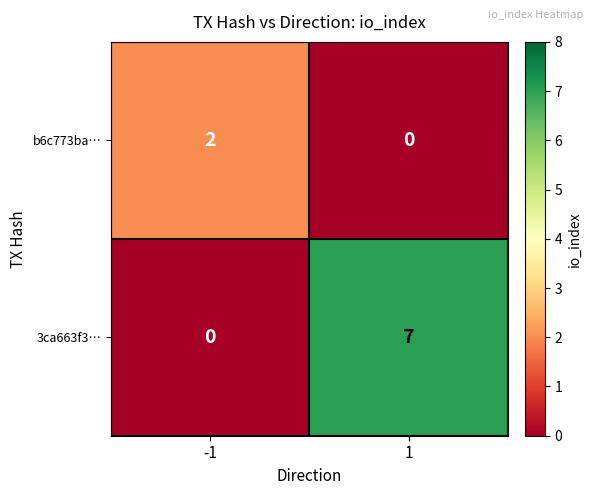

What is the difference between the highest and lowest values at -1?

2